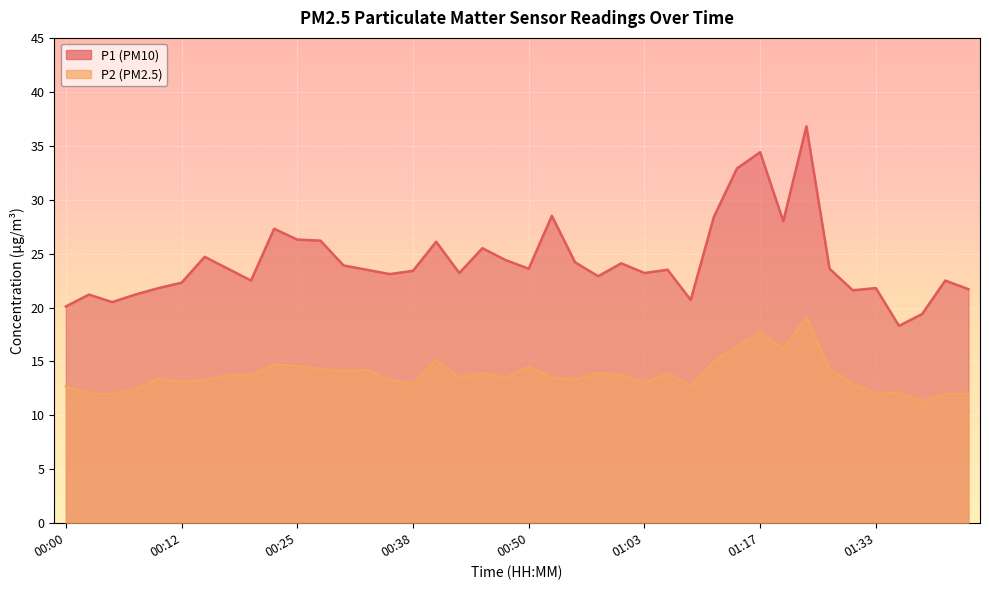

Where is P1 nearest to the value 27?

00:23